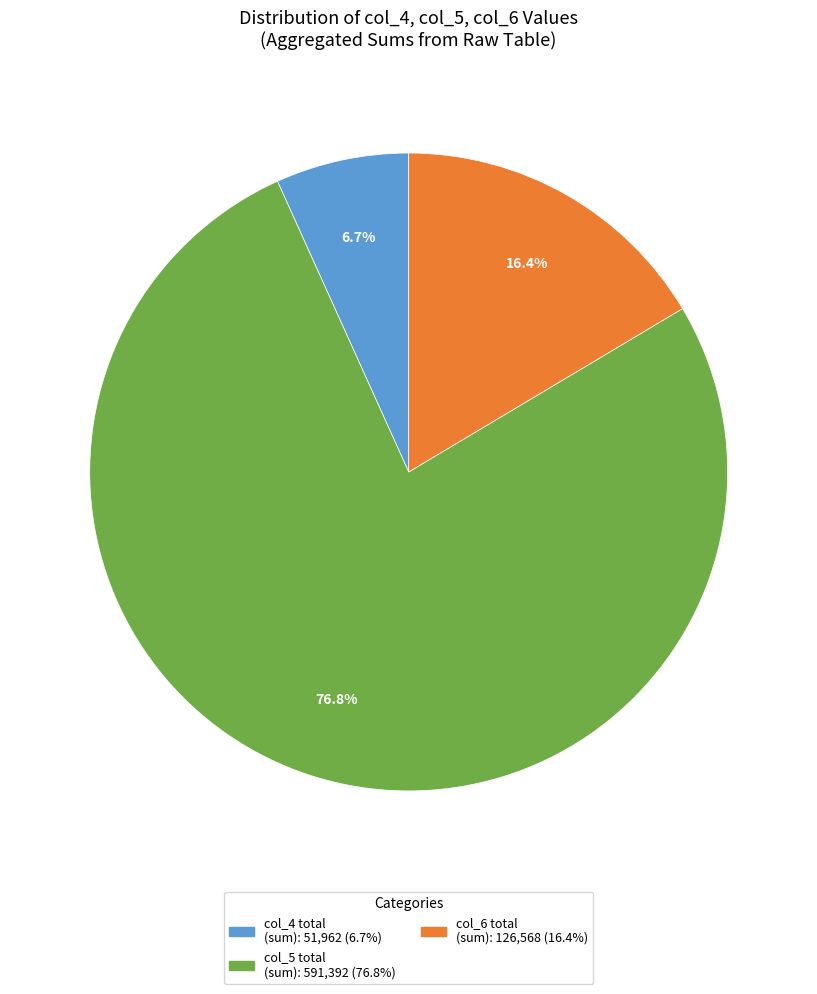

Is there a majority slice in this chart?

Yes